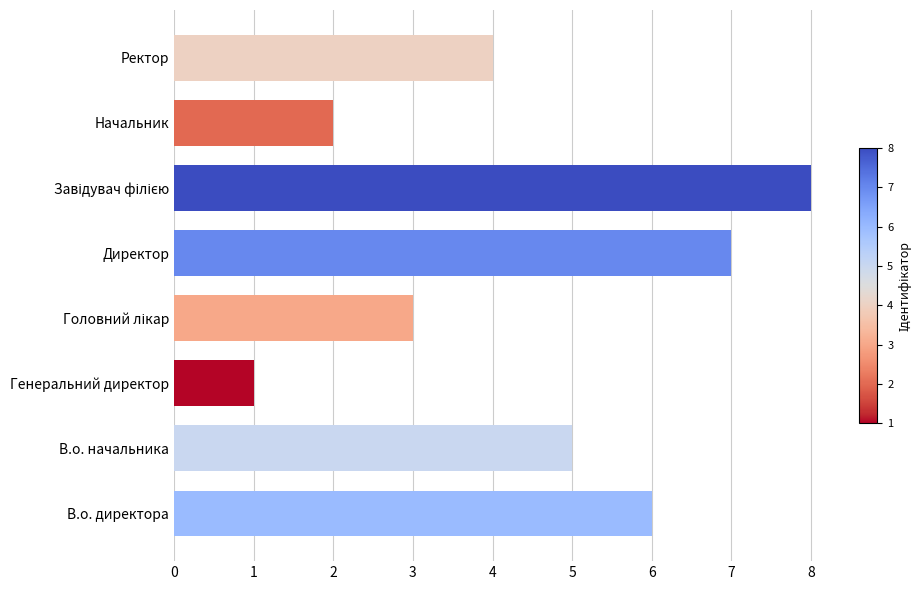

The chart shows a value of 3 at Начальник. True or false?

False